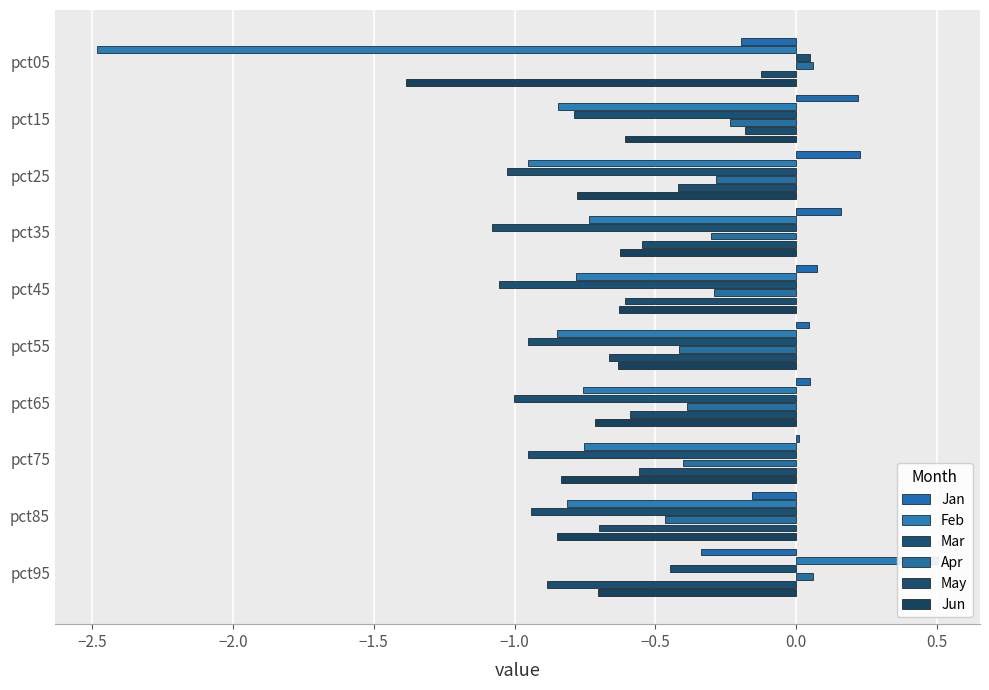

What are all the series names shown in the legend?

Jan, Feb, Mar, Apr, May, Jun